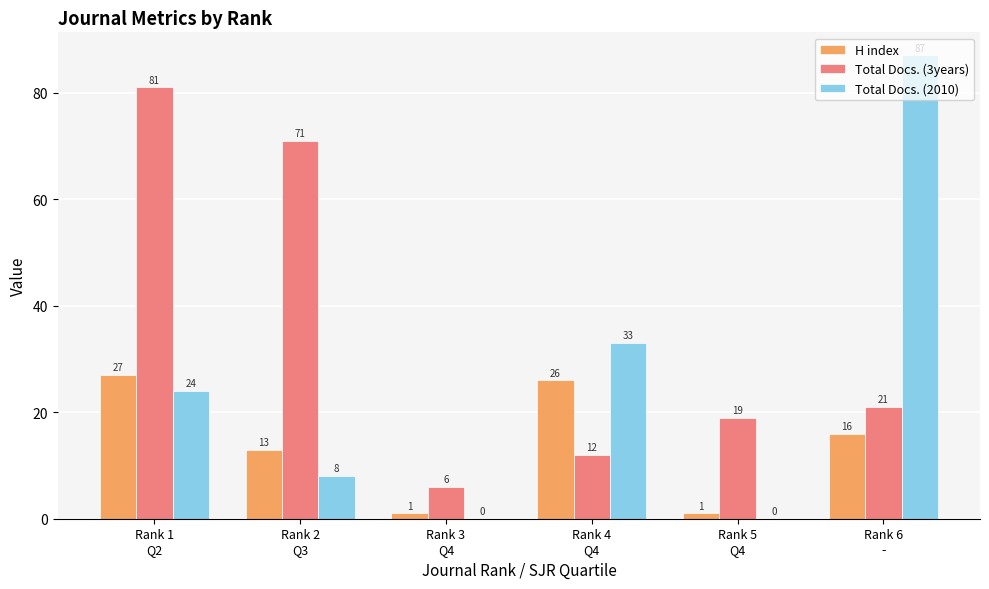

Which series has the largest range (max minus min)?

Total Docs. (2010)